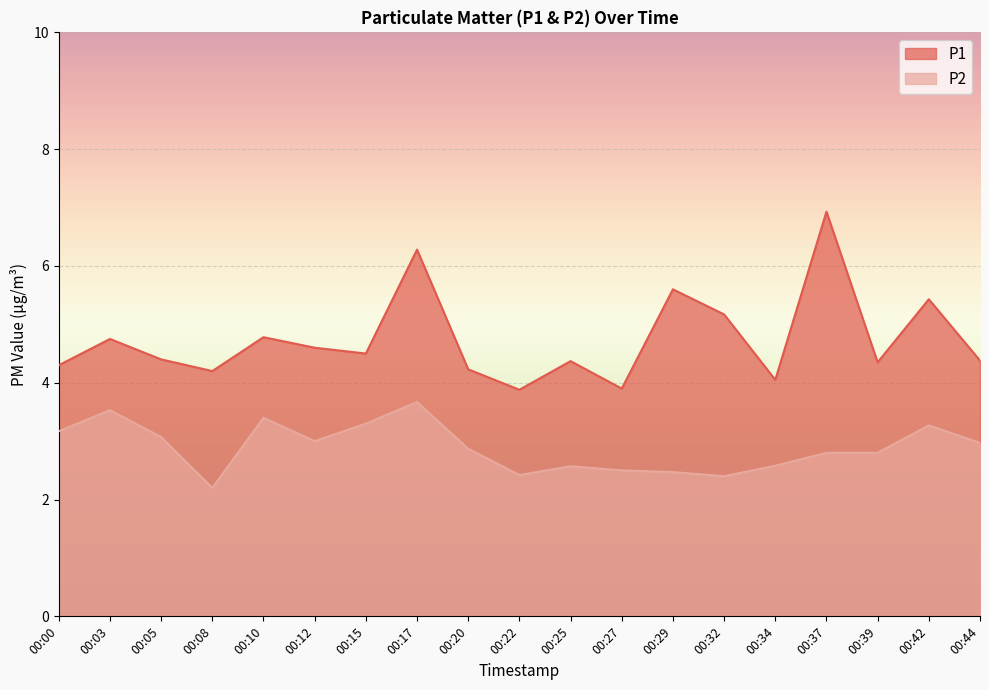

What is the difference between the maximum and minimum values in the P1 series?

3.0